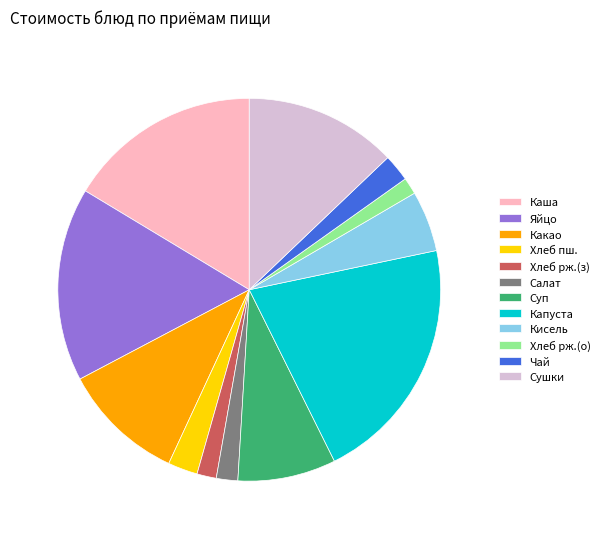

Which slice is the largest?

Капуста